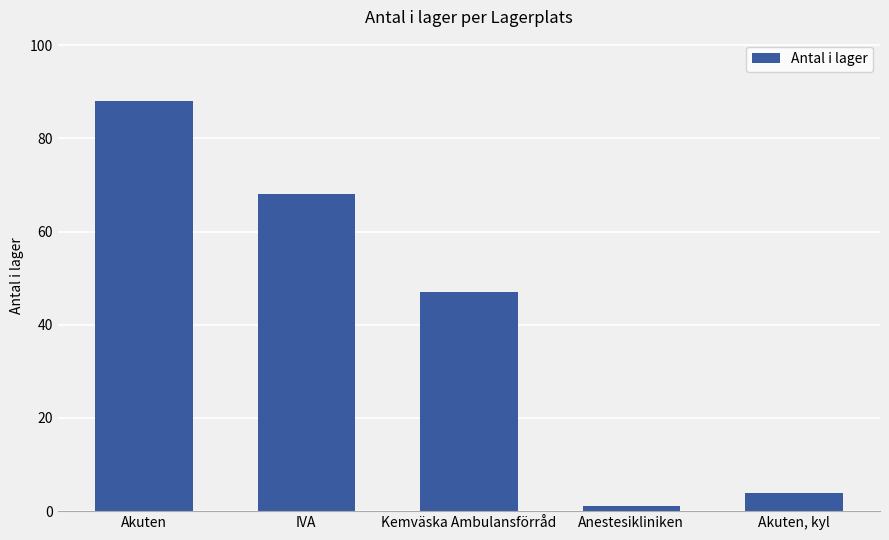

List the labels in order of value, largest first.

Akuten, IVA, Kemväska Ambulansförråd, Akuten, kyl, Anestesikliniken